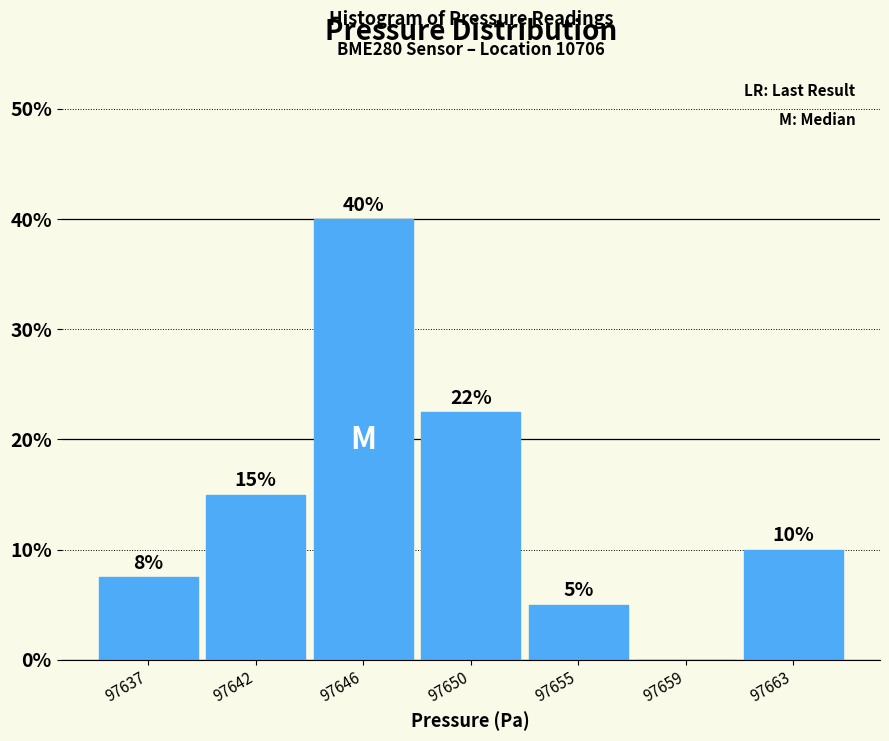

The chart shows a value of 16.0 at 97646. True or false?

False